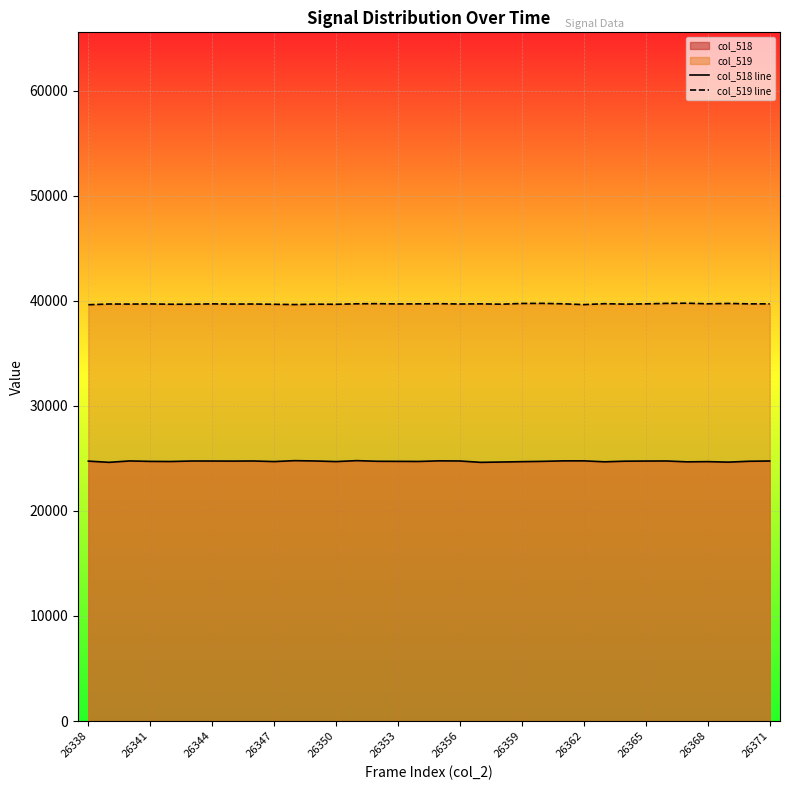

How many series are shown in this chart?

2